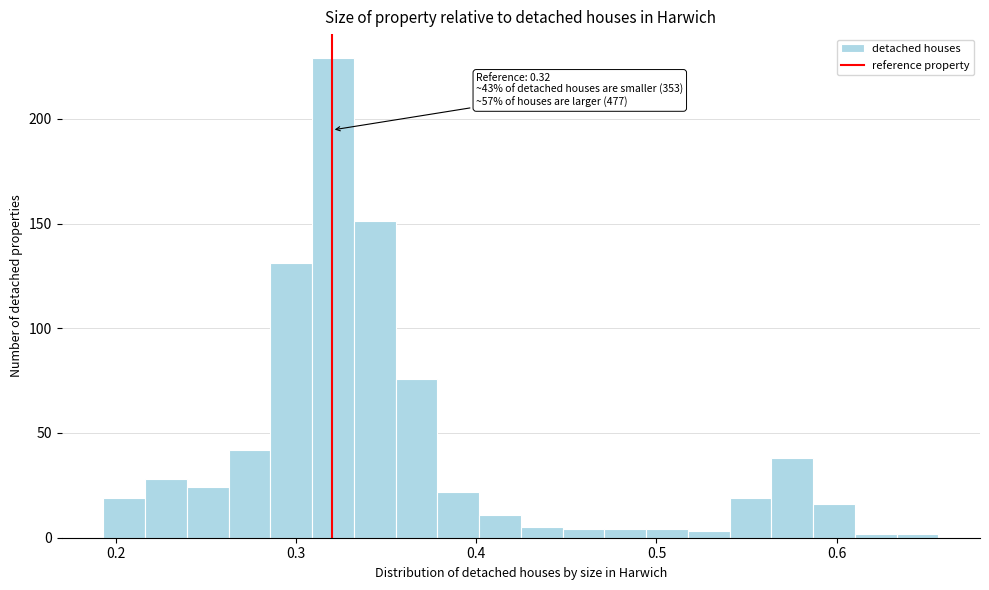

Read against the x-axis, roughly where is the centre of the tallest bar?

0.32